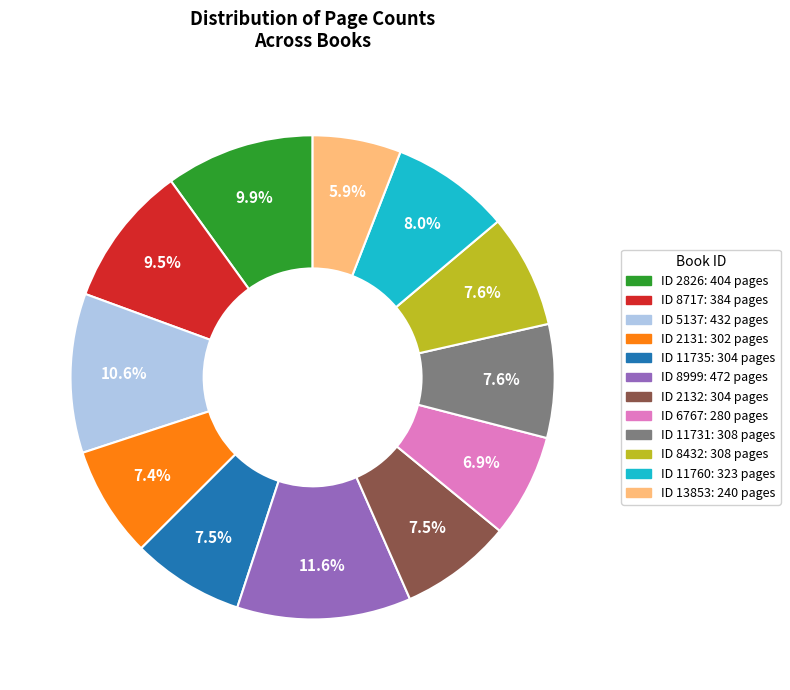

Does any single category account for the majority?

No